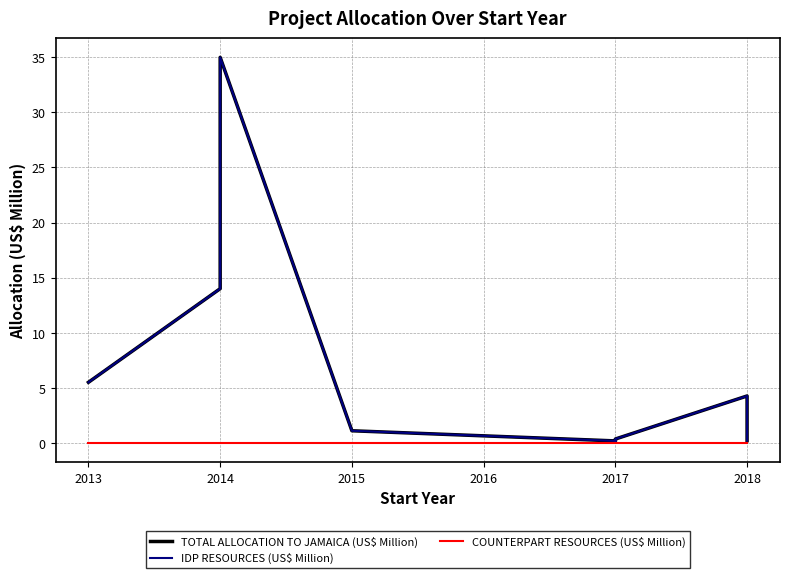

What is the highest value of the IDP RESOURCES (US$ Million) series?

35.0